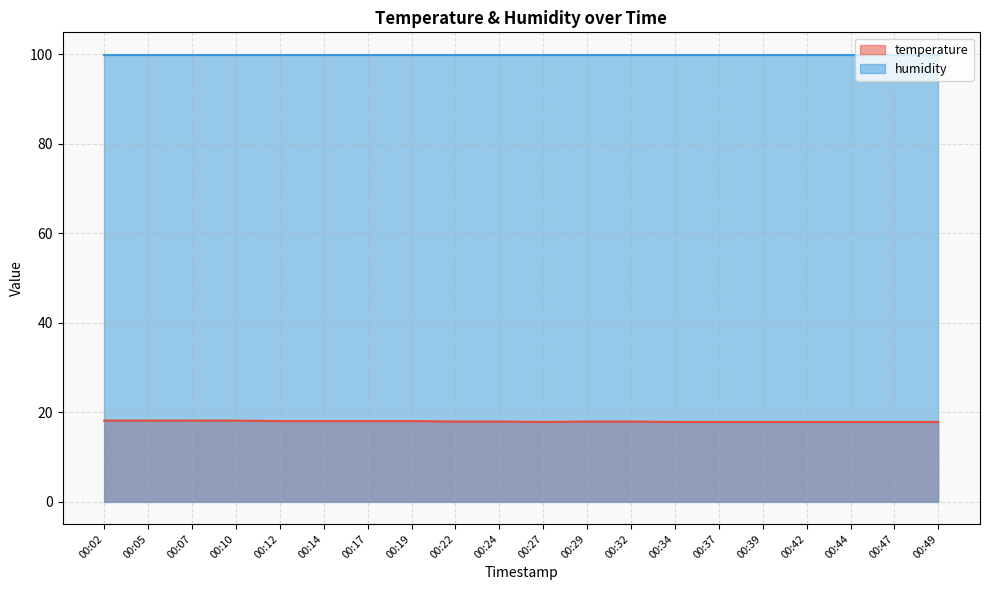

List the labels in order of value, largest first.

00:02, 00:05, 00:07, 00:10, 00:12, 00:14, 00:17, 00:19, 00:22, 00:24, 00:29, 00:32, 00:27, 00:34, 00:37, 00:39, 00:42, 00:44, 00:47, 00:49